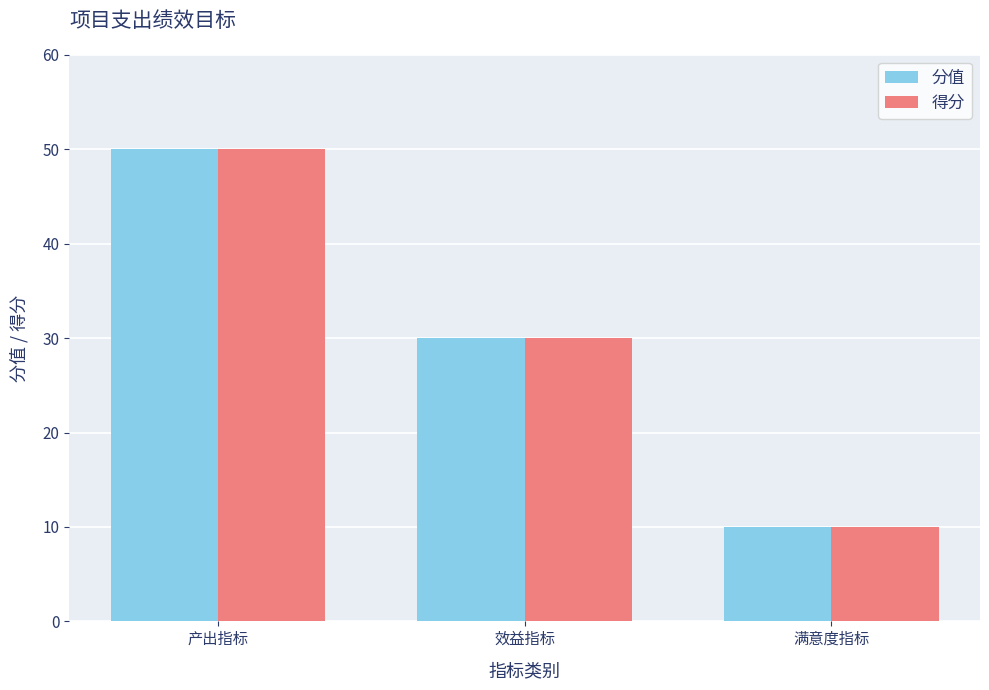

The value of 分值 at 满意度指标 is 18. True or false?

False